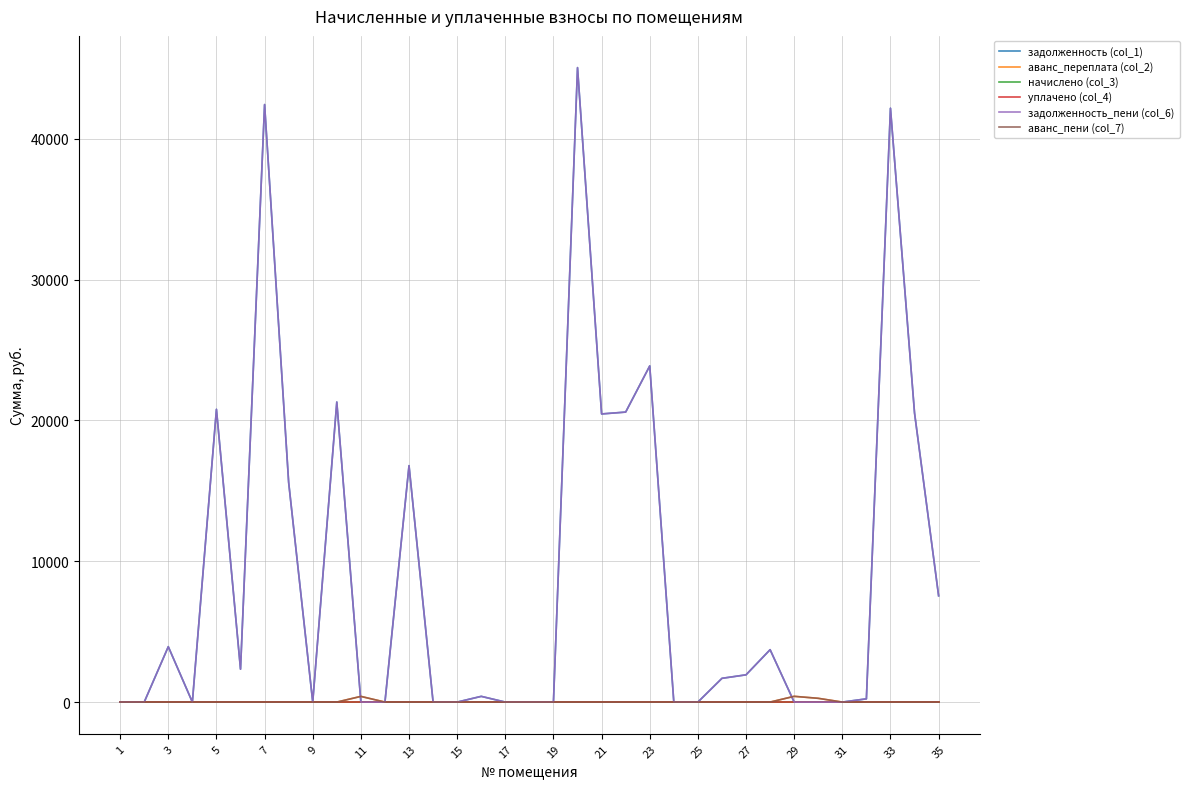

Rank the series by their maximum value, from highest to lowest.

задолженность (col_1), задолженность_пени (col_6), аванс_переплата (col_2), аванс_пени (col_7), начислено (col_3), уплачено (col_4)